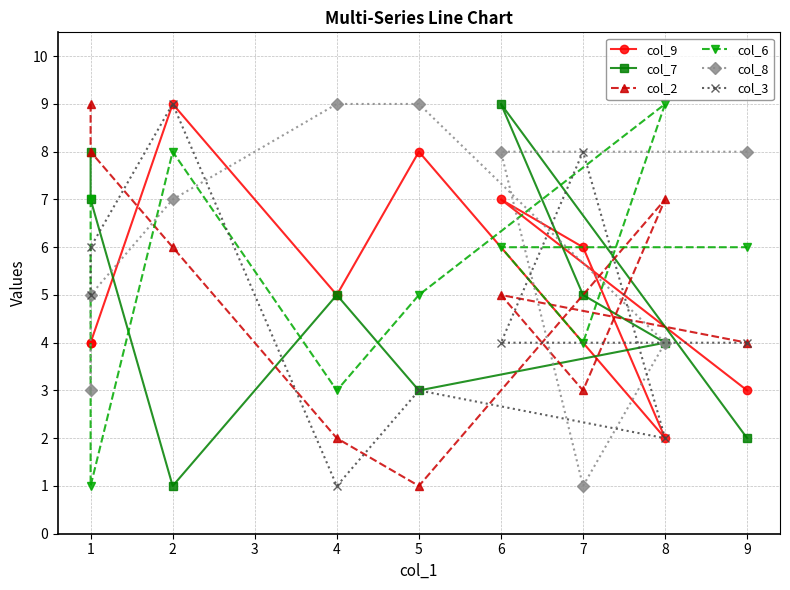

True or false: col_3 has more than 1 interior local peaks.

True